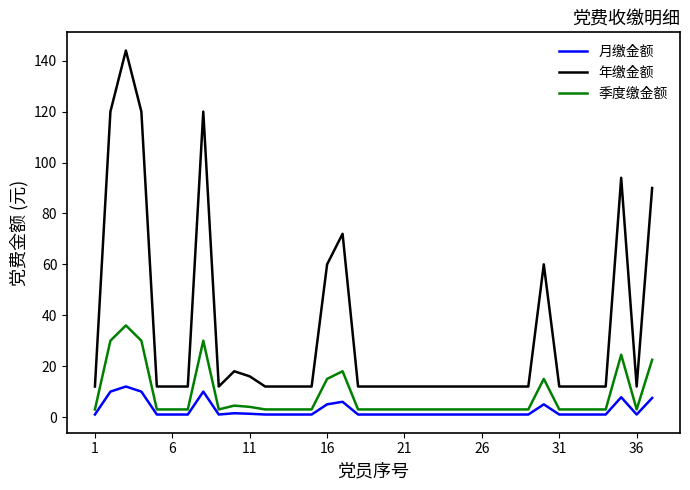

Which series has the widest spread of values?

年缴金额